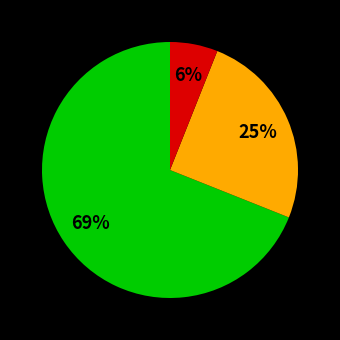

To the nearest percent, what is the average slice percentage?

33%